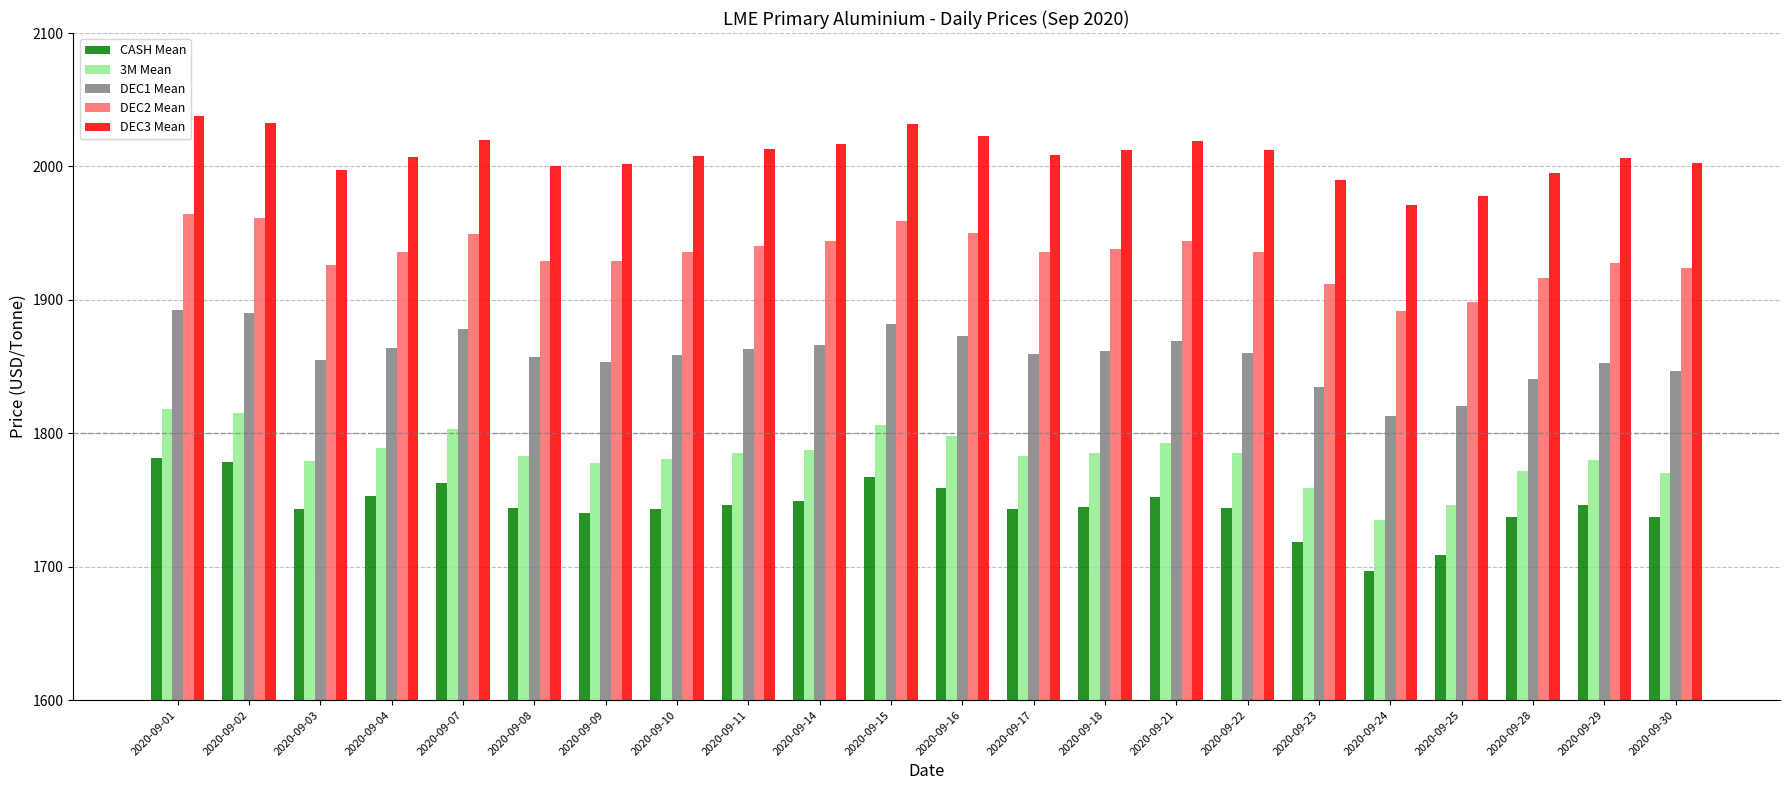

Which category has the lowest value in the 3M Mean series?

2020-09-24